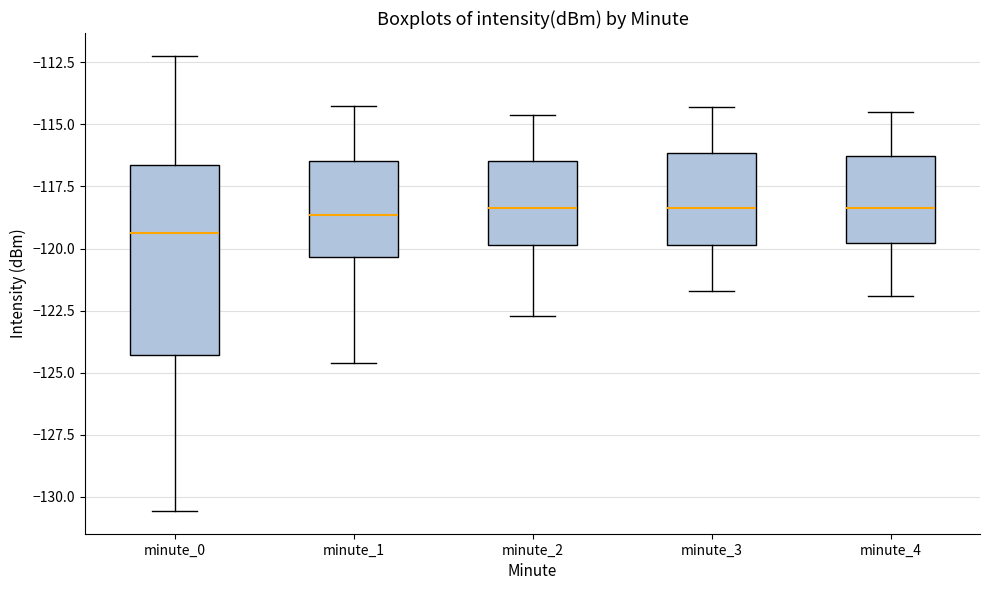

Which box's median line is the lowest?

minute_0